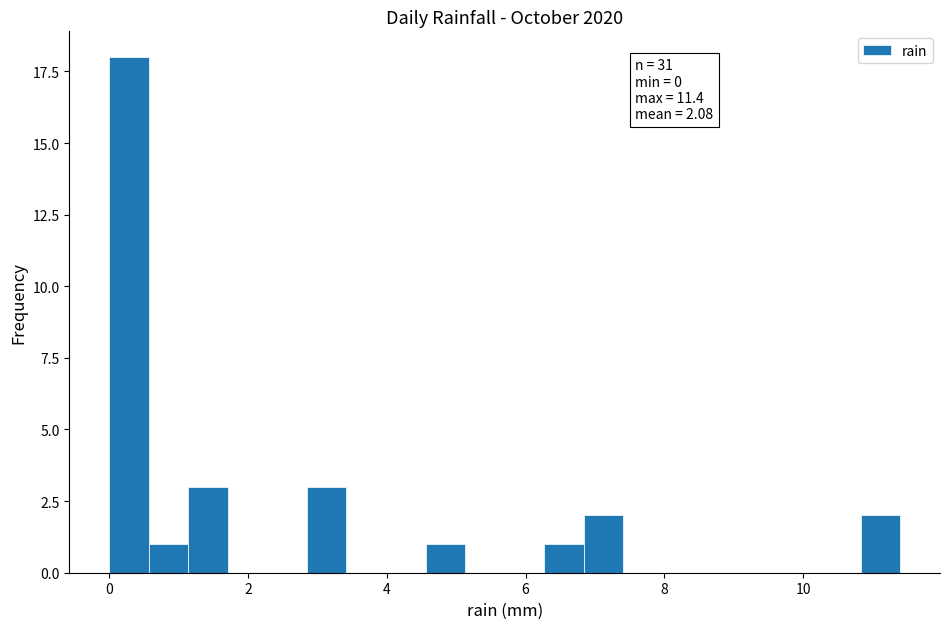

Around what value on the x-axis is the tallest bar? Give the approximate position of its centre, as read against the axis.

0.2